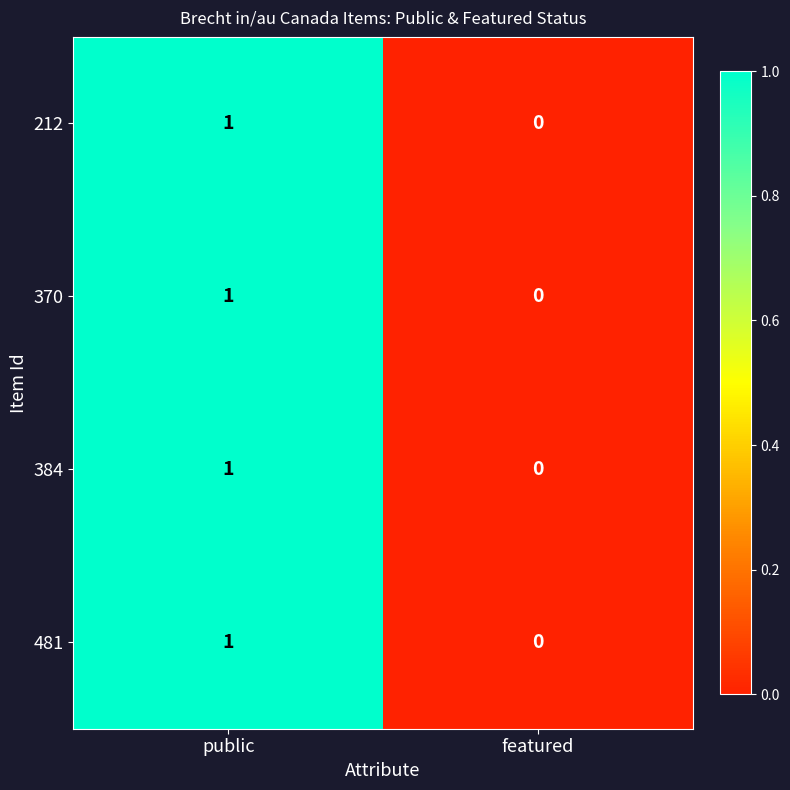

At which label is 212 closest to 0?

featured